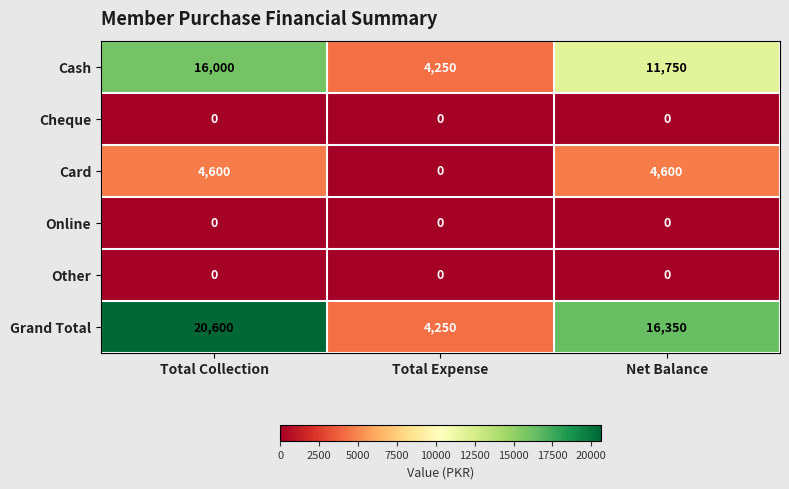

What is the greatest value displayed?

20600